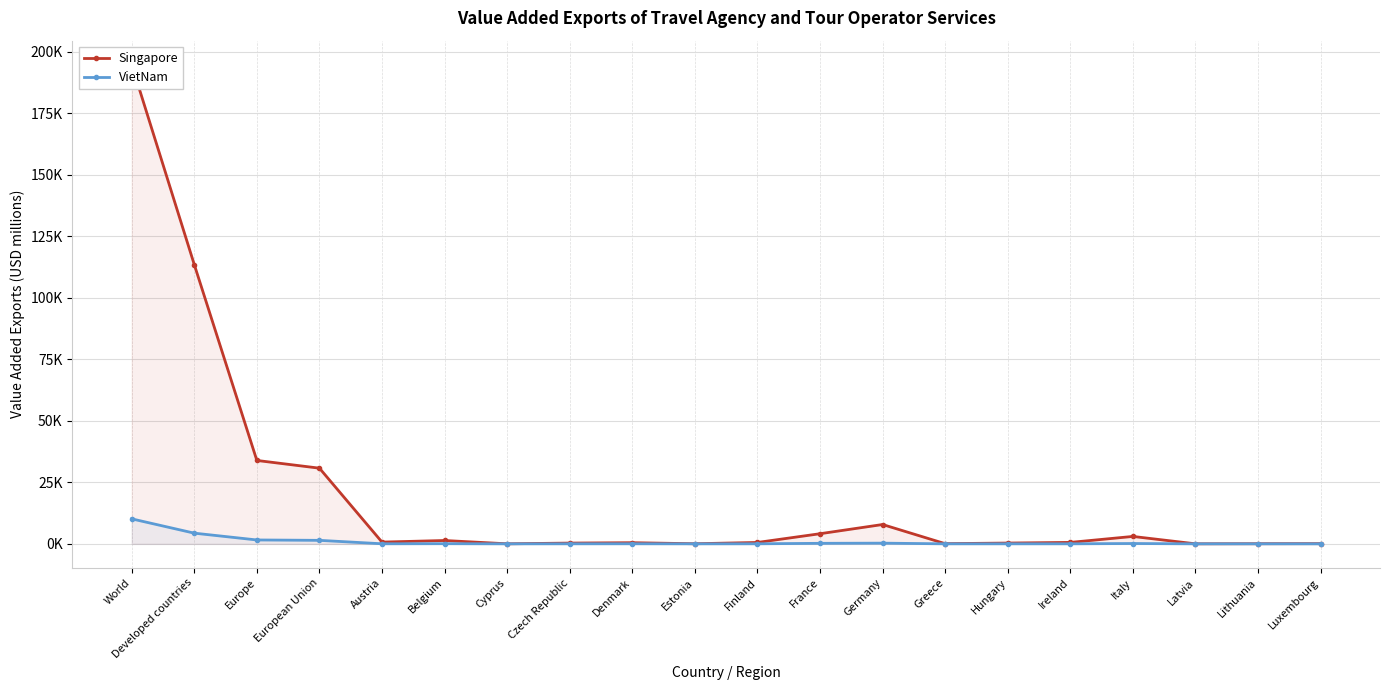

True or false: Singapore and VietNam intersect in this chart.

False